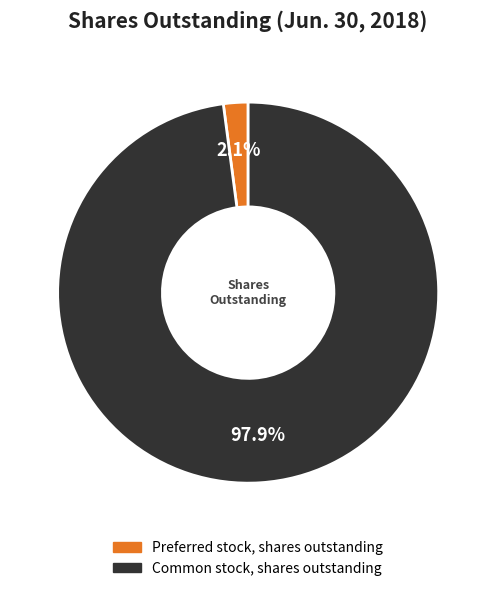

To the nearest percent, what portion does Common stock, shares outstanding represent?

98%